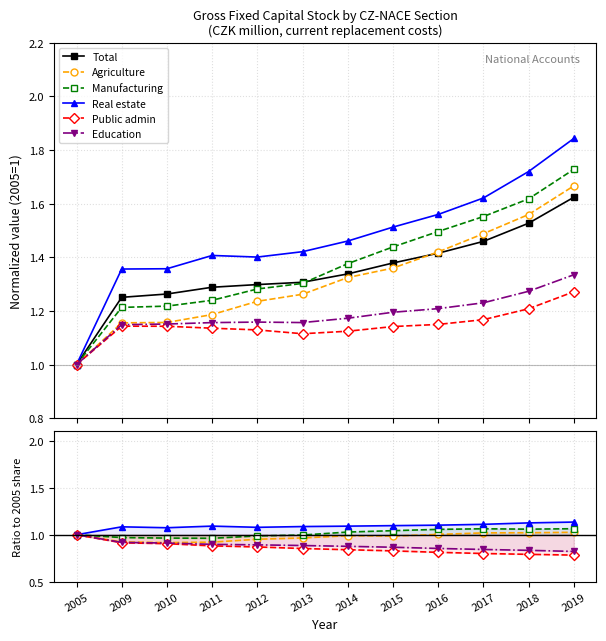

At which category is the sum across all series the highest?

2019